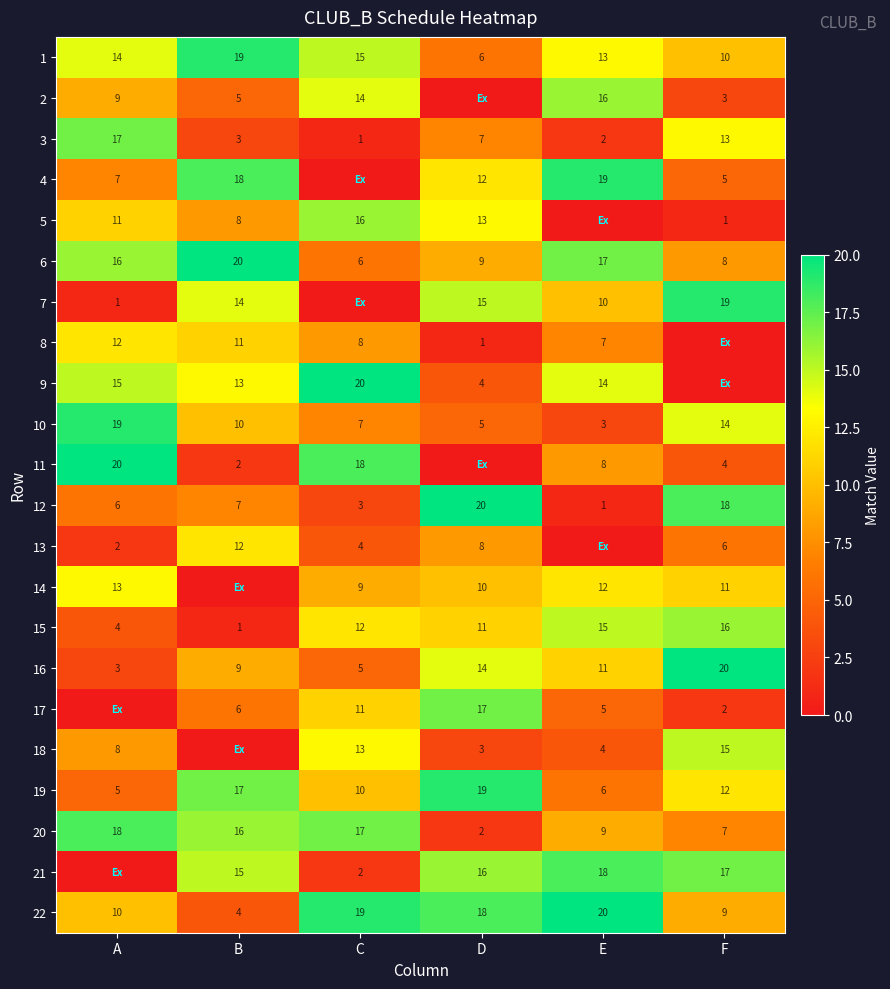

The 21 series shows 28 at E. True or false?

False